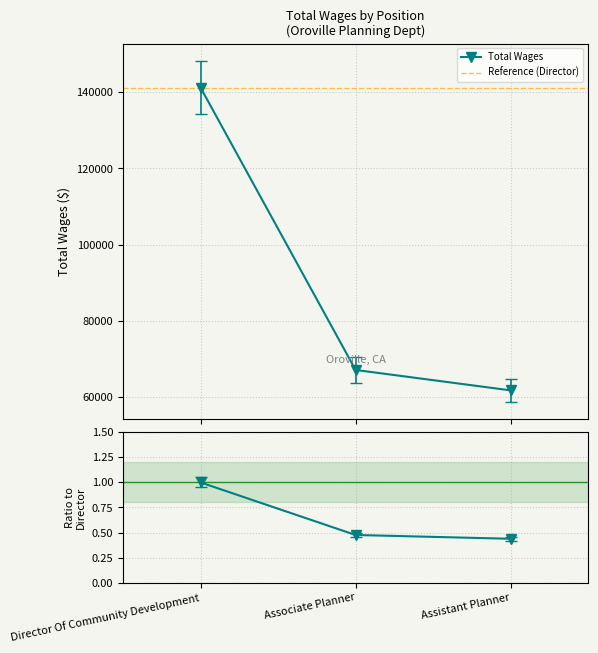

What is the ratio of the value at Associate Planner to the value at Director Of Community Development?

0.5